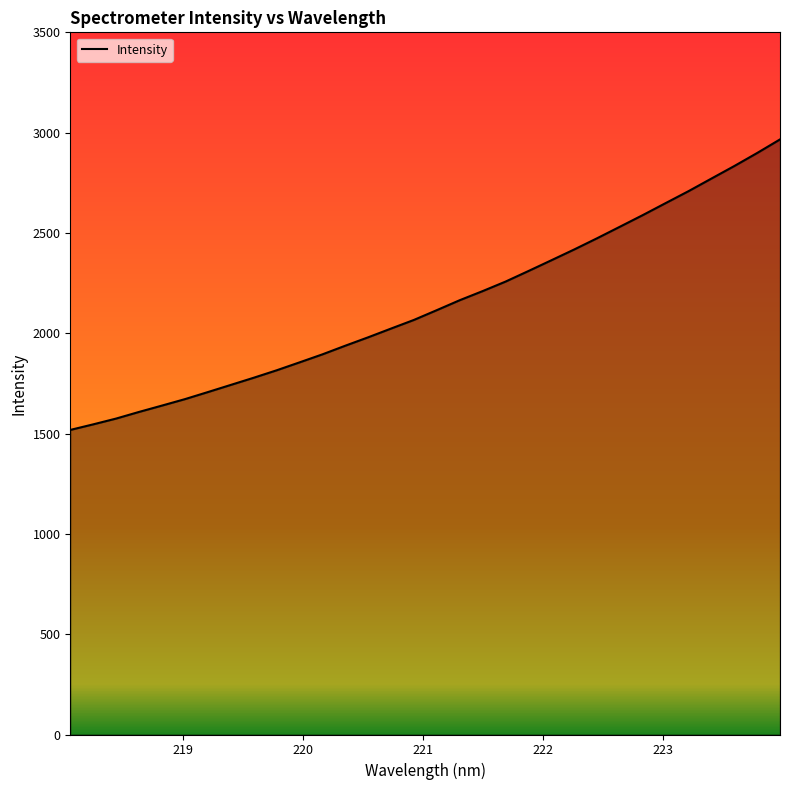

Count the number of categories in the chart.

32